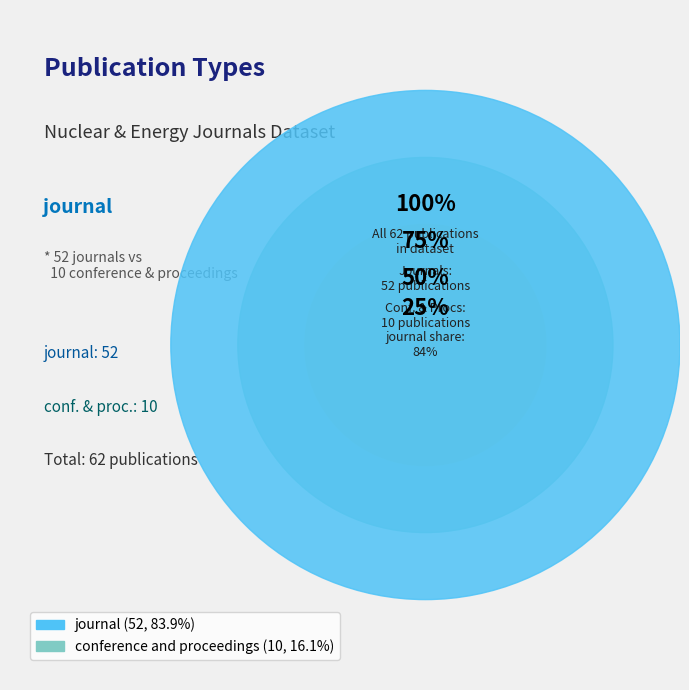

The journal slice represents 84% of the pie. True or false?

True